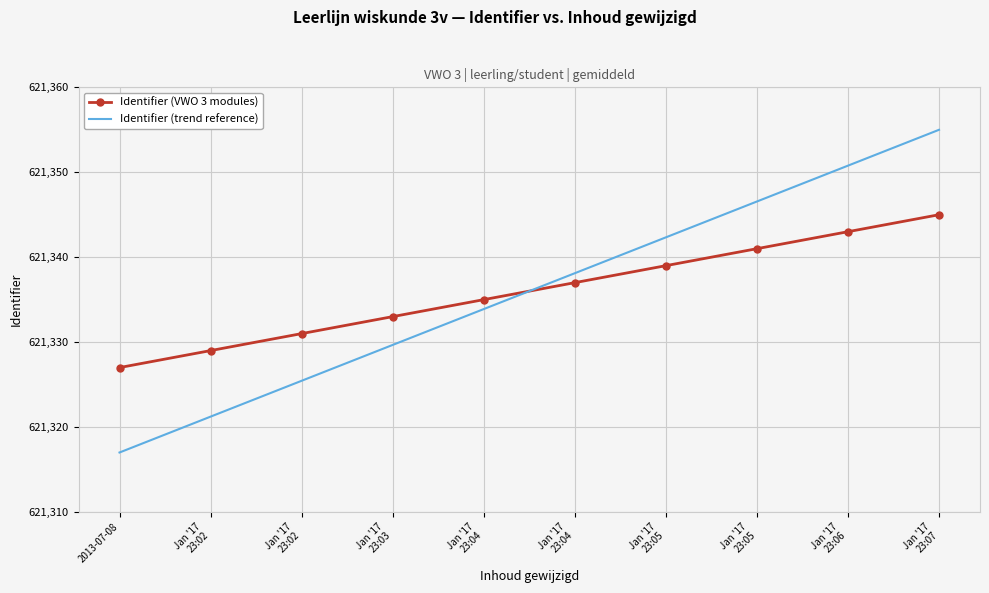

At Jan '17
23:05, list the series in order from smallest to largest.

Identifier (VWO 3 modules), Identifier (trend reference)